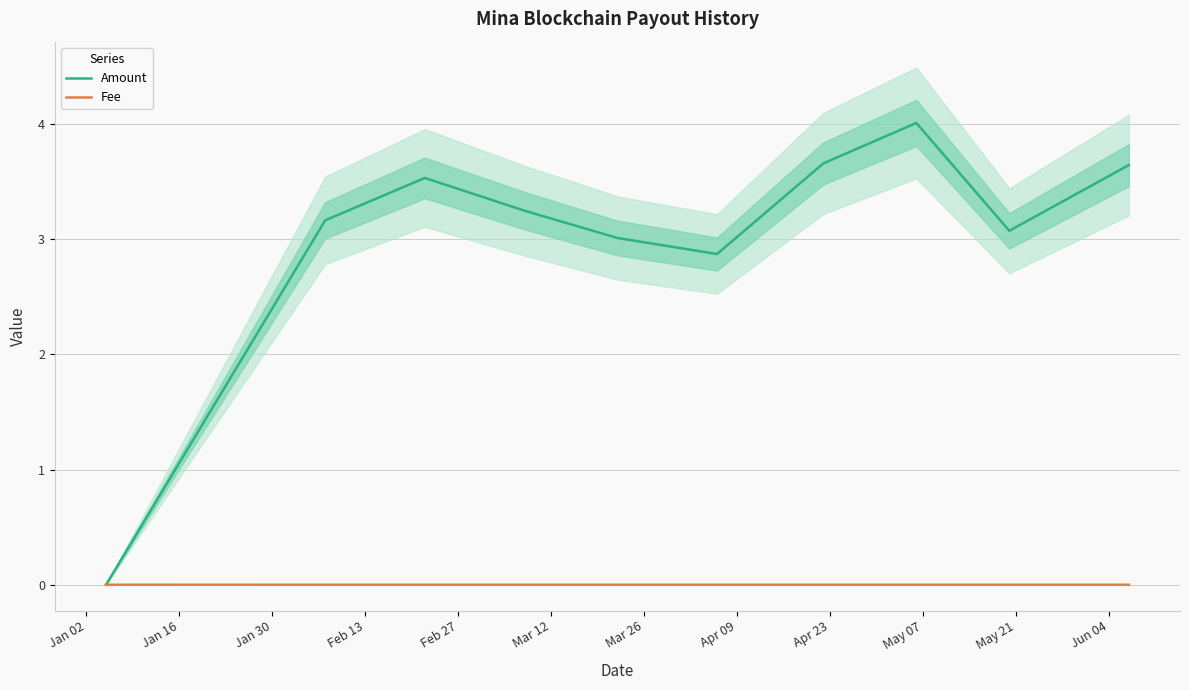

How many categories are shown in the chart?

10